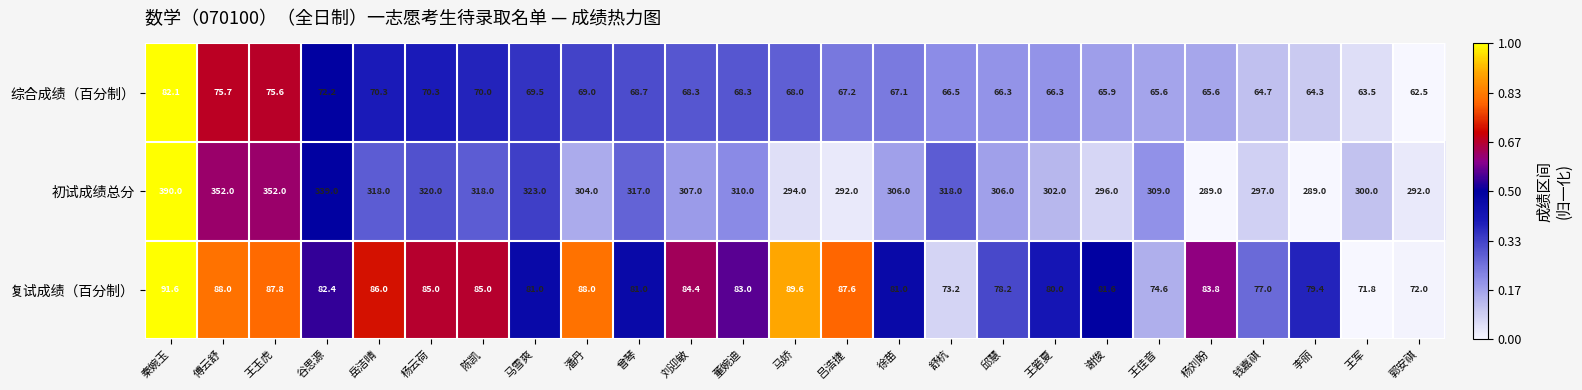

True or false: 复试成绩（百分制） has a value of 79.4 at 李丽.

True